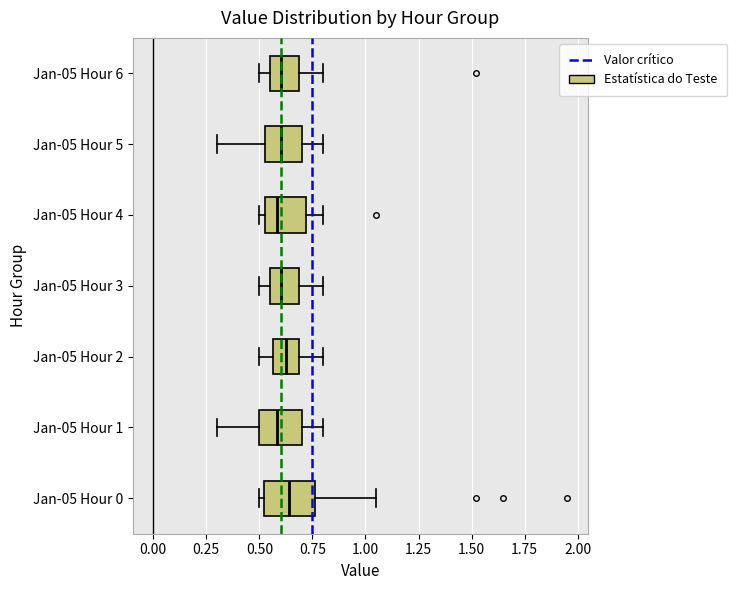

Where does the right whisker of the box for Jan-05 Hour 1 end on the x-axis? The values are not printed on the chart, so give them approximately, as read against the axis.

0.80